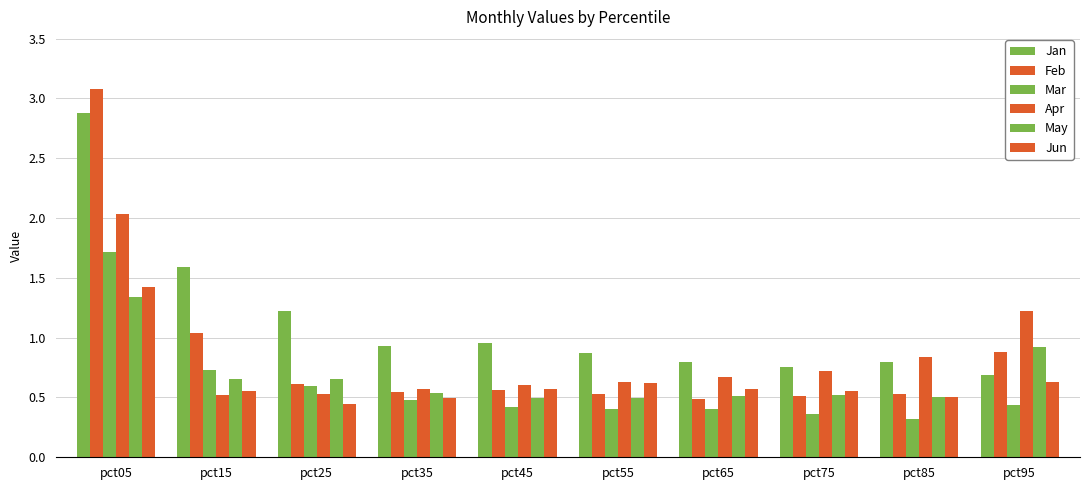

Is it true that Feb equals 0.9 at pct25?

False